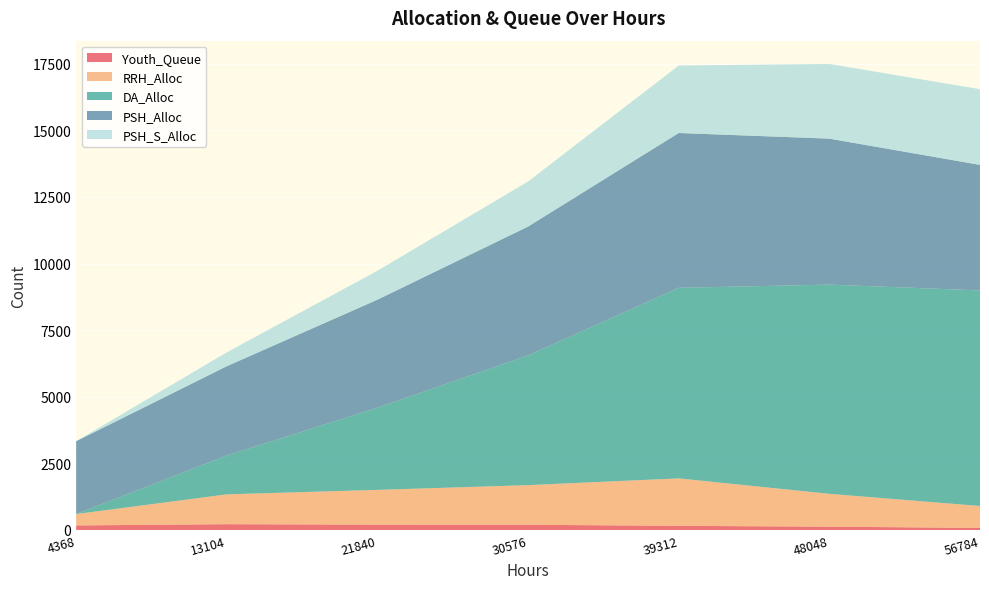

Reading right to left, extract all data points from this chart.

Youth_Queue: 56784=77	48048=124	39312=155	30576=195	21840=200	13104=217	4368=170
RRH_Alloc: 56784=823	48048=1232	39312=1781	30576=1488	21840=1305	13104=1120	4368=427
DA_Alloc: 56784=8092	48048=7854	39312=7154	30576=4869	21840=3085	13104=1459	4368=0
PSH_Alloc: 56784=4712	48048=5479	39312=5811	30576=4837	21840=4054	13104=3351	4368=2736
PSH_S_Alloc: 56784=2842	48048=2803	39312=2532	30576=1691	21840=1086	13104=521	4368=0